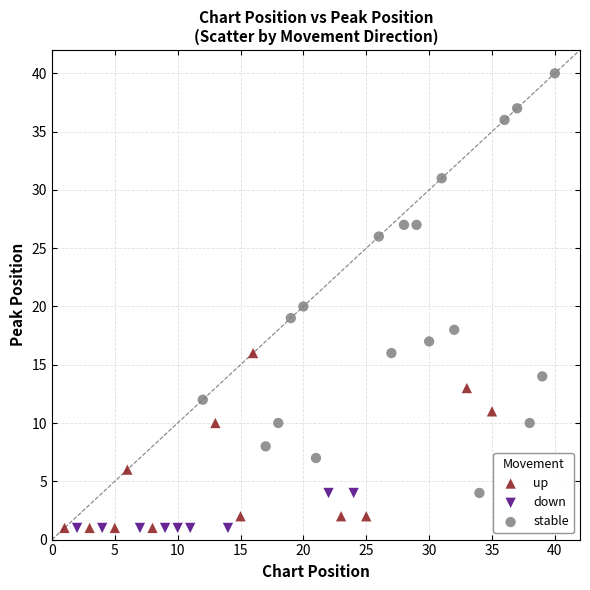

Which series has the widest spread of Y values?

stable